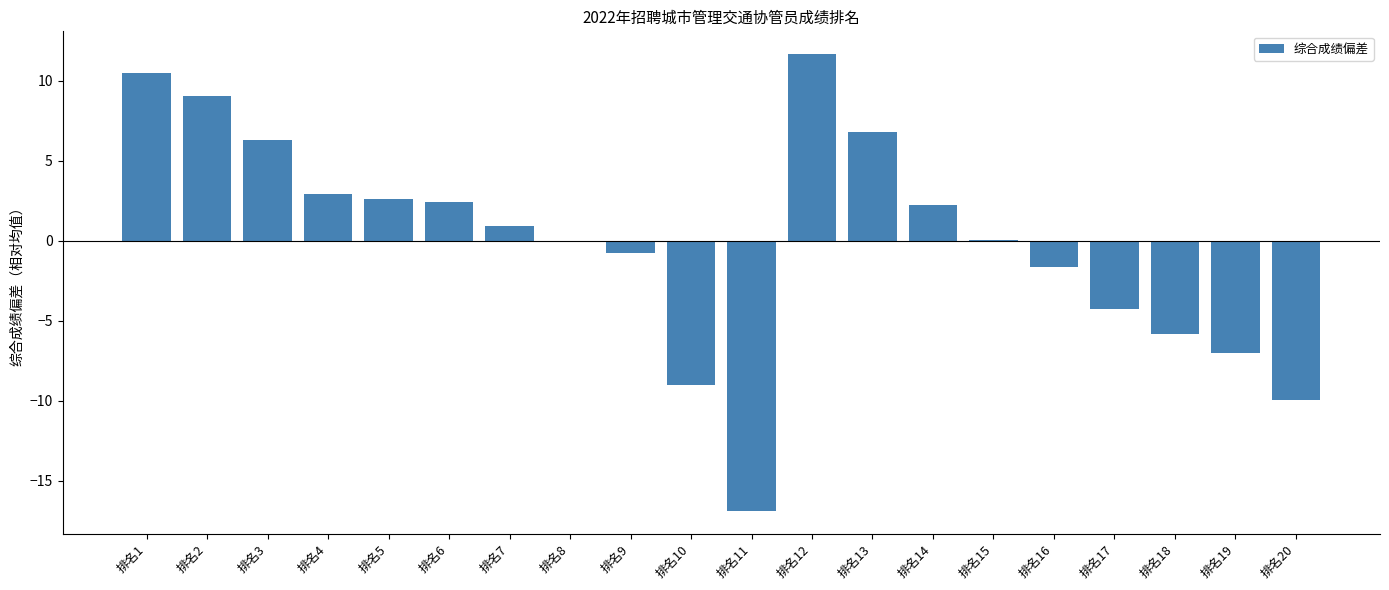

Is it true that the value at 排名13 is 11.8?

False